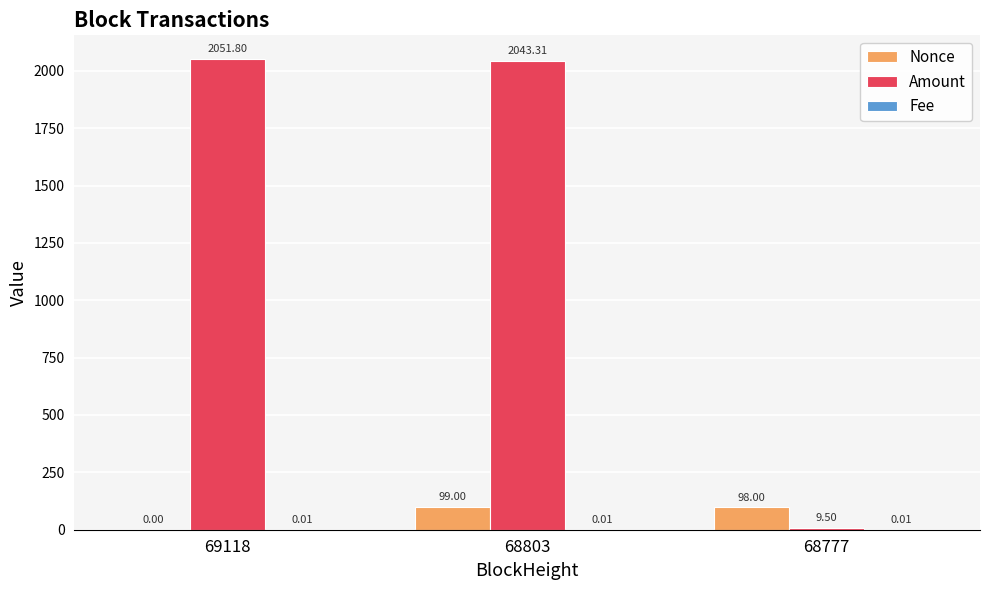

What is the sum of all Amount values?

4104.6